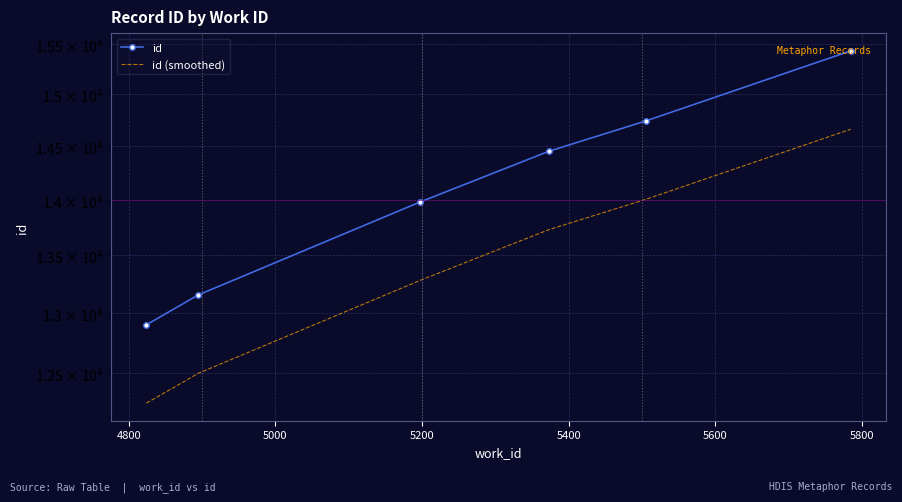

True or false: id (smoothed) has more than 0 points higher than both neighbors.

False